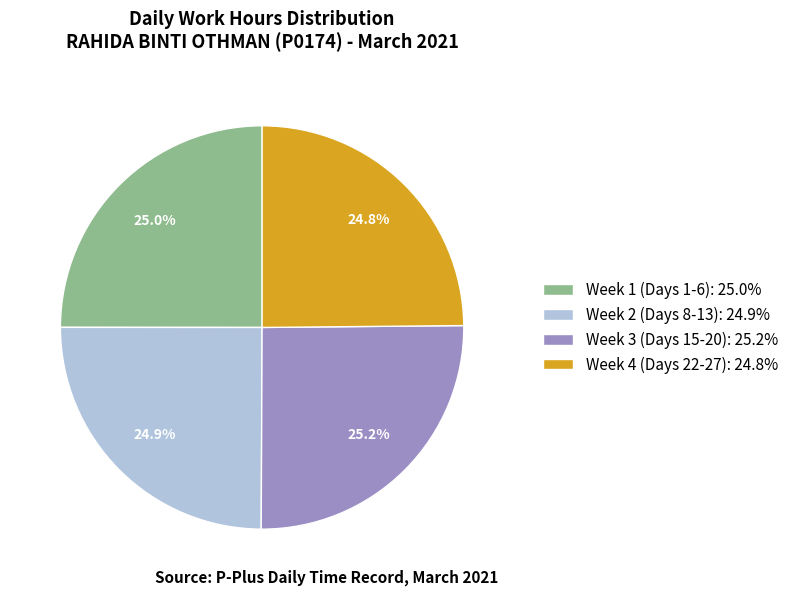

What is the ratio of the value at Week 2 (Days 8-13): 24.9% to the value at Week 1 (Days 1-6): 25.0%?

1.0